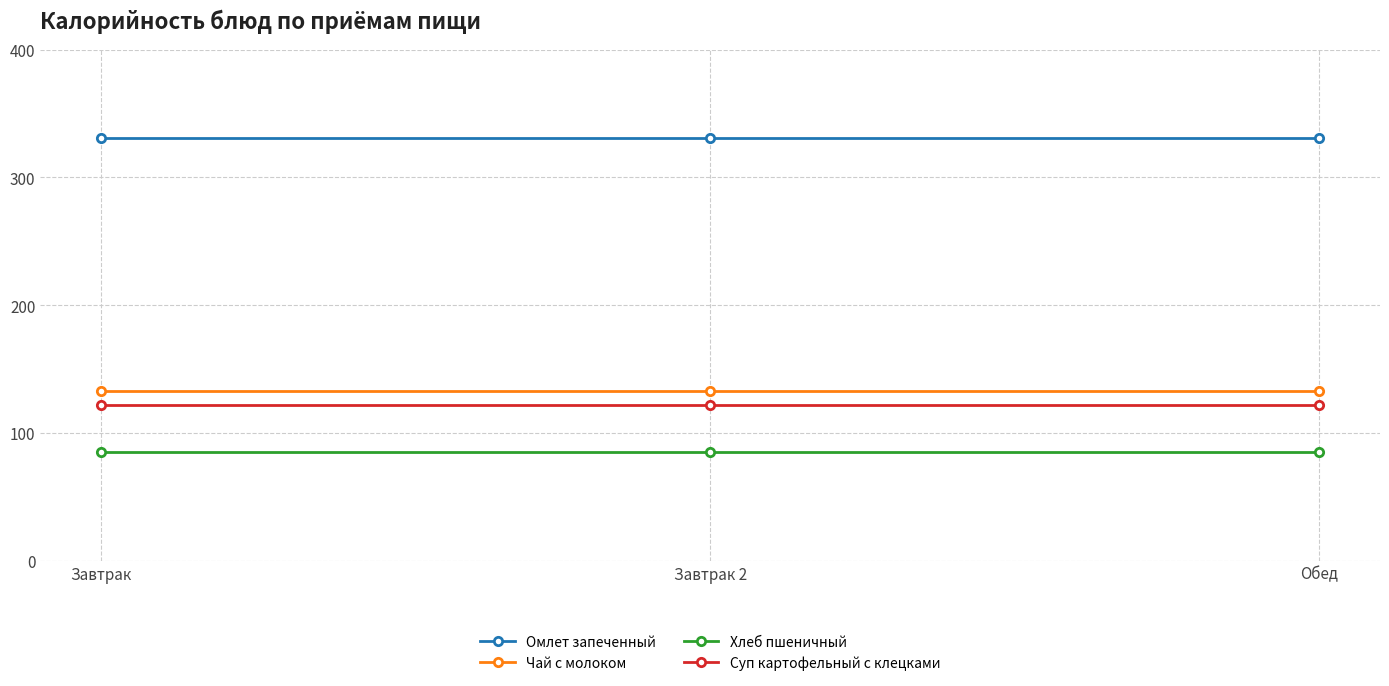

What are all the series names shown in the legend?

Омлет запеченный, Чай с молоком, Хлеб пшеничный, Суп картофельный с клецками